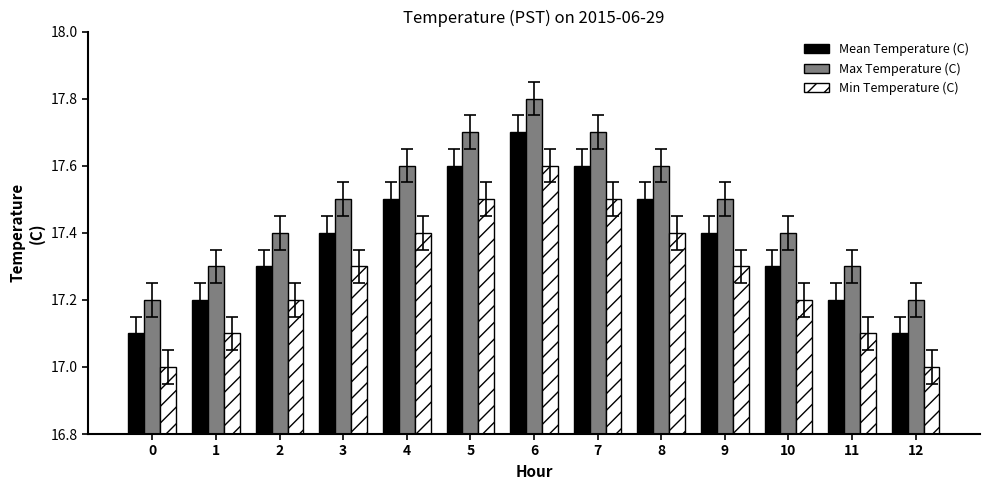

How many groups of bars are there?

13